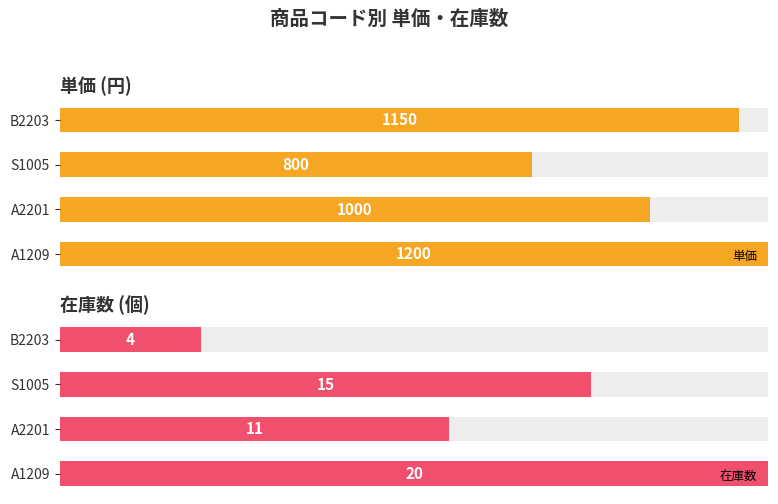

How many 単価 values are between 1000 and 1200?

3